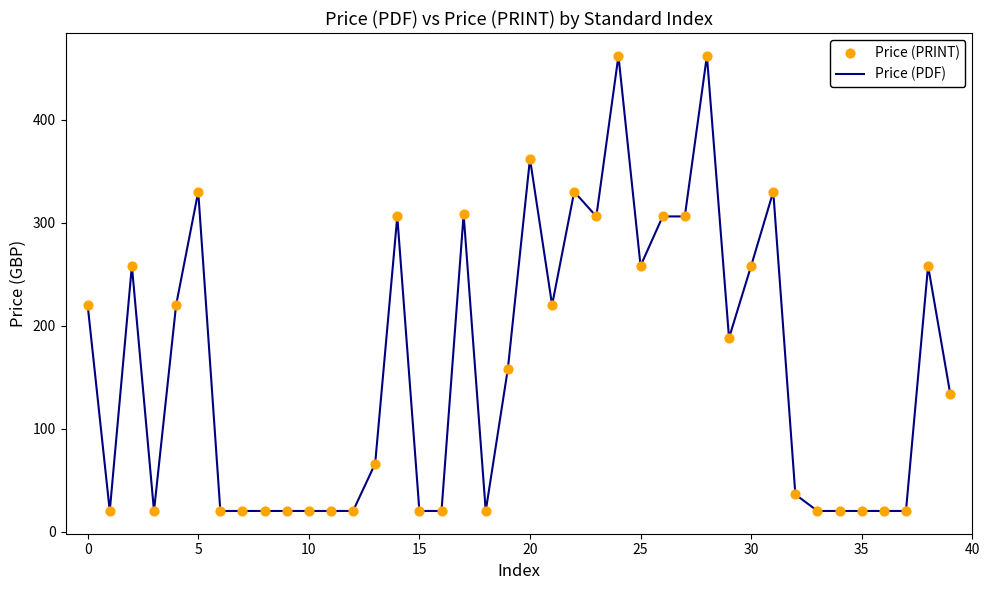

What is the greatest value displayed?

462